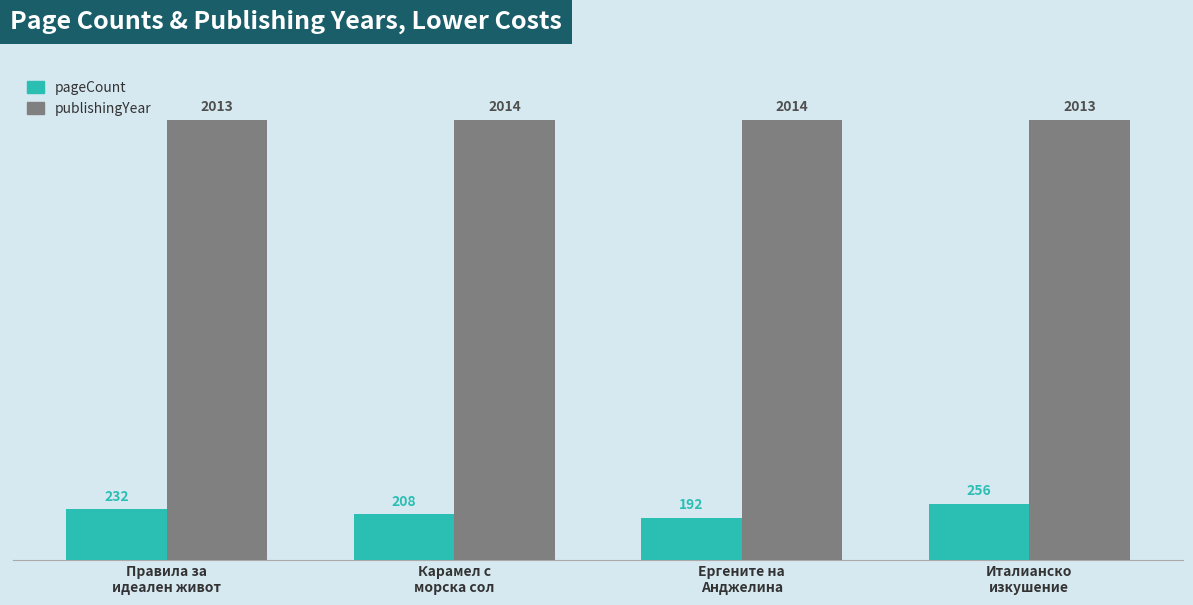

What is the difference between the maximum and minimum values in the publishingYear series?

1